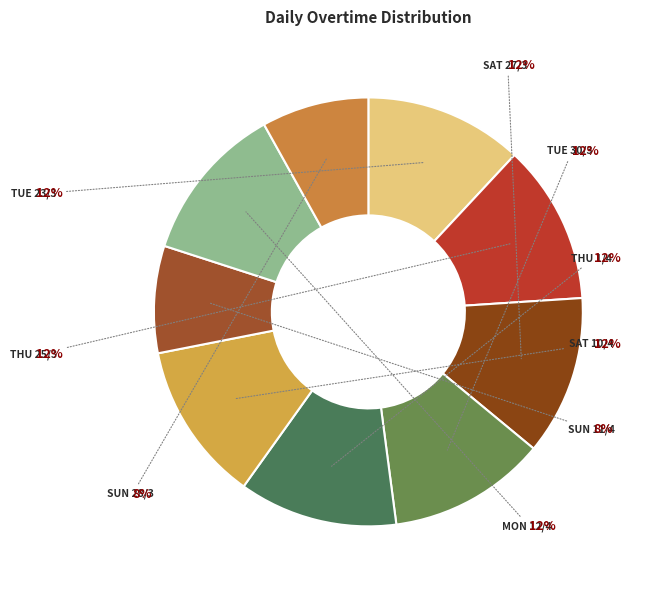

Rank the categories by value from highest to lowest.

Thu 25/3, Sat 27/3, Sat 10/4, Thu 1/4, Tue 23/3, Mon 12/4, Tue 30/3, Sun 28/3, Sun 11/4